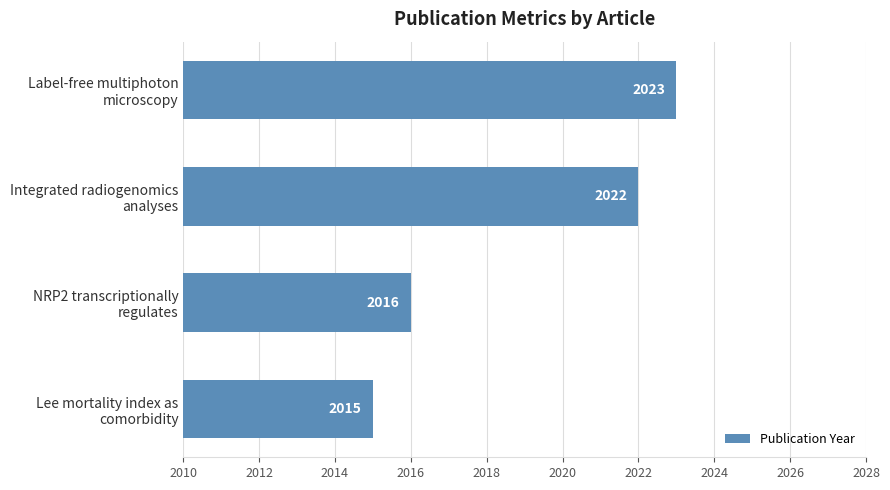

What is the maximum value shown in the chart?

2023